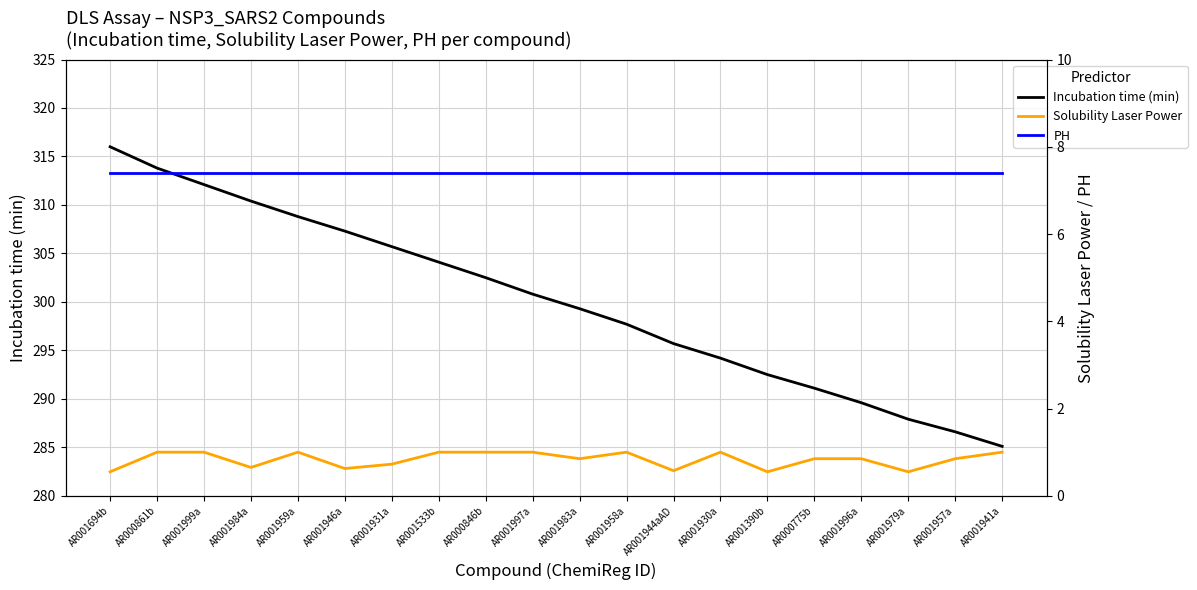

What position from the right is AR001941a?

1